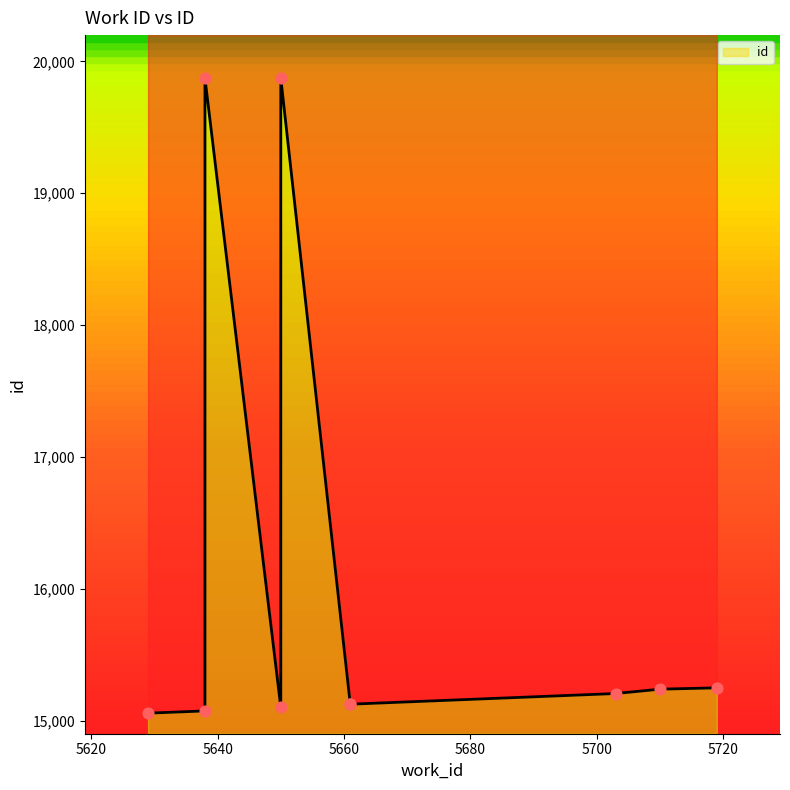

Approximately how many times larger is the value at 5710 compared to 5650?

1.0